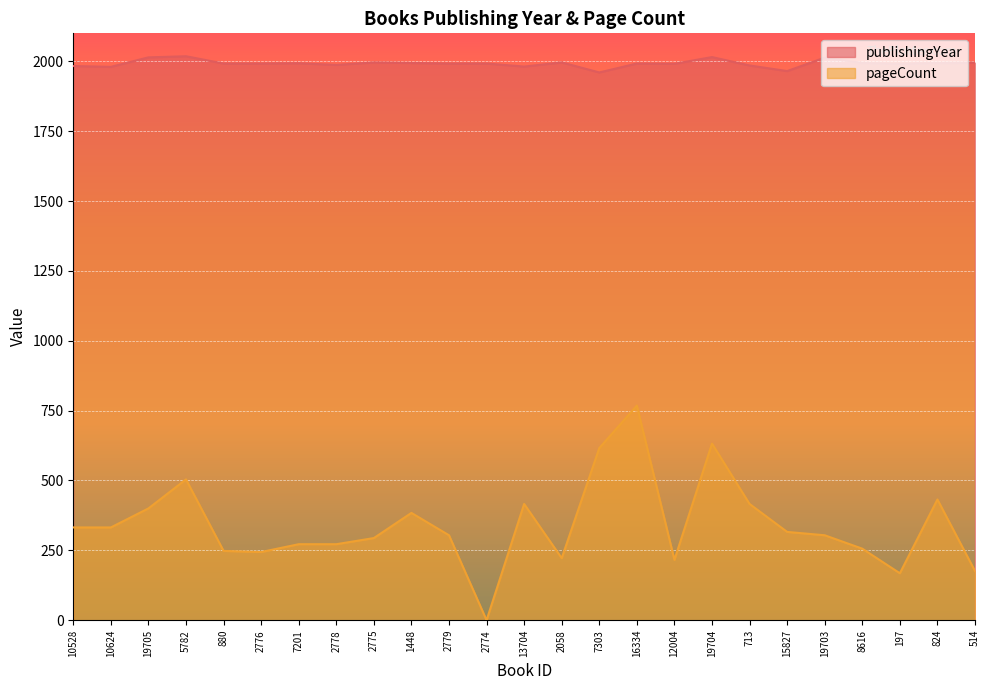

What is the difference between the highest and lowest values at 16334?

1224